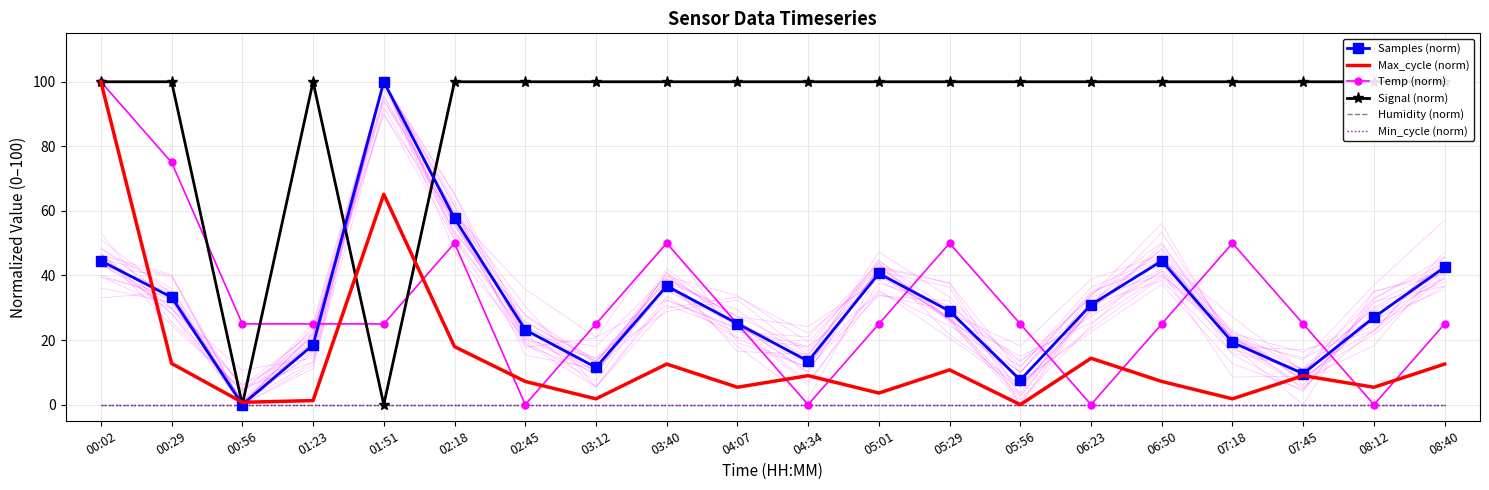

The Max_cycle (norm) series shows 12.6 at 03:40. True or false?

True